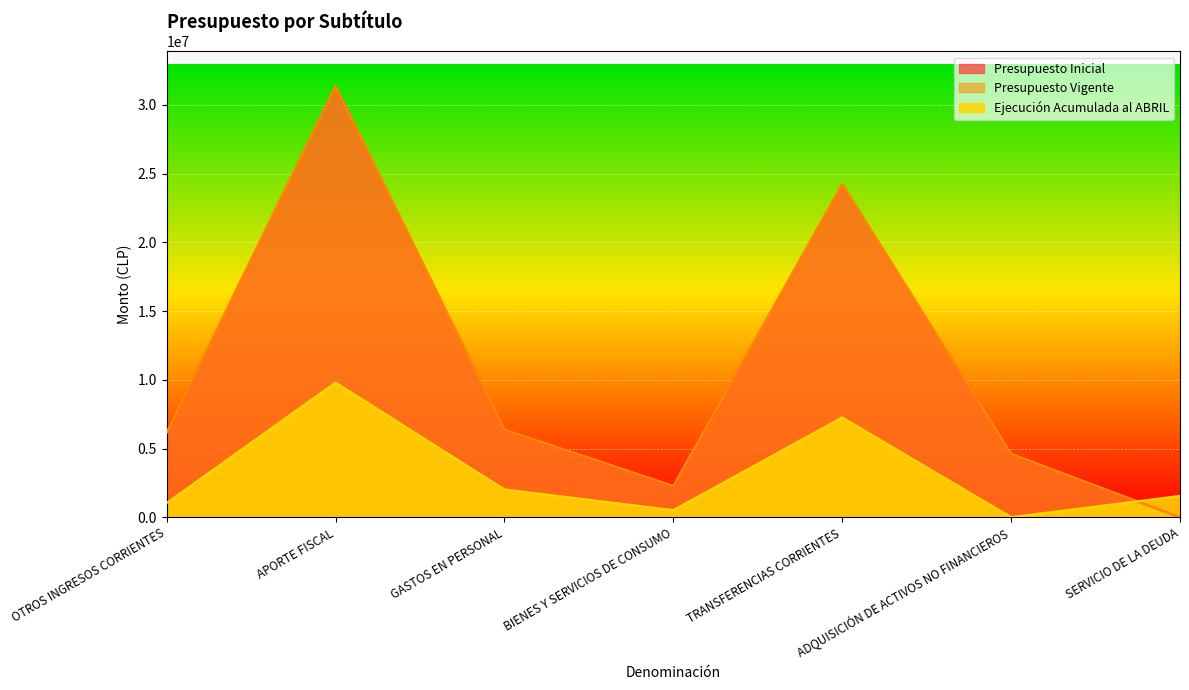

True or false: Presupuesto Vigente has a value of 5542101 at TRANSFERENCIAS CORRIENTES.

False